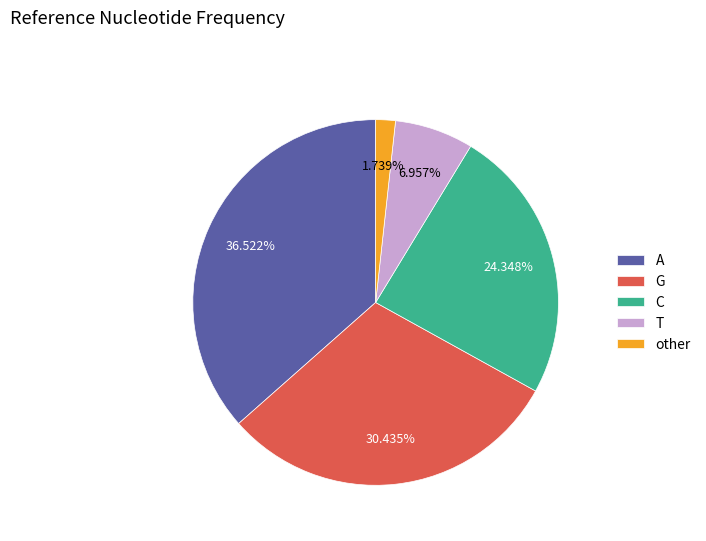

What percentage is the other slice, to the nearest percent?

2%